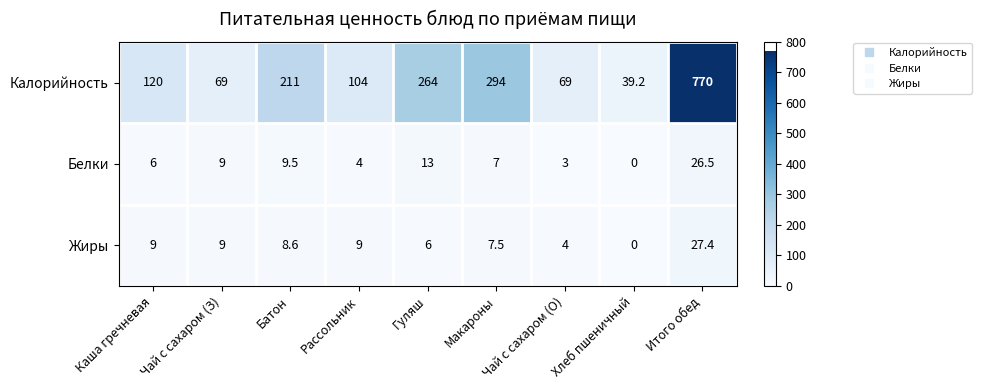

What is the greatest value displayed?

770.0